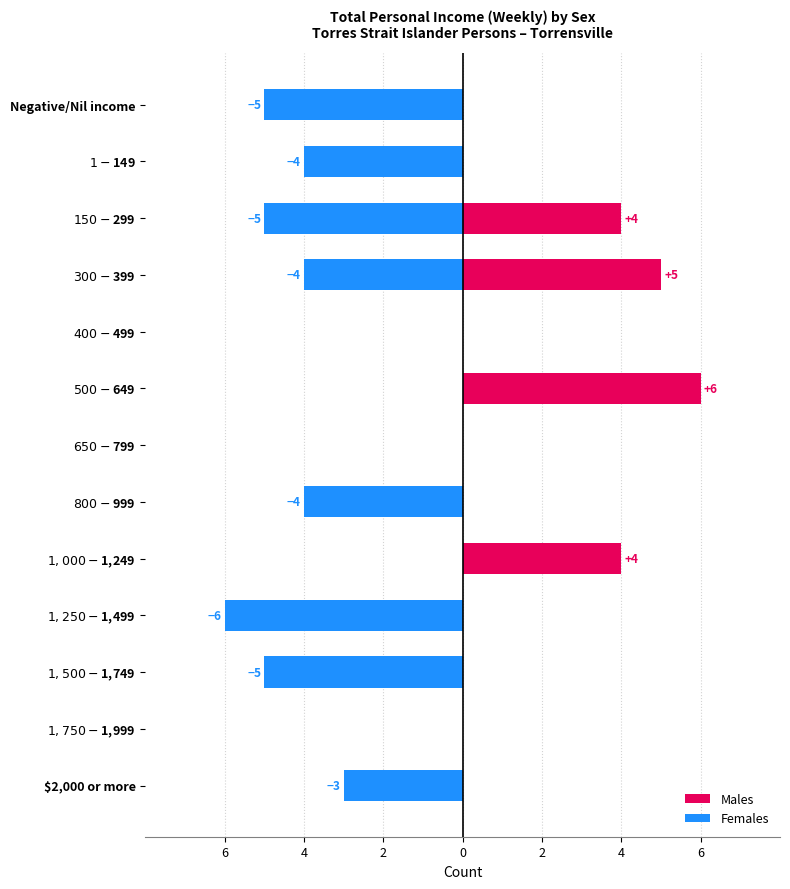

List the series in order of their overall mean, highest first.

Males, Females